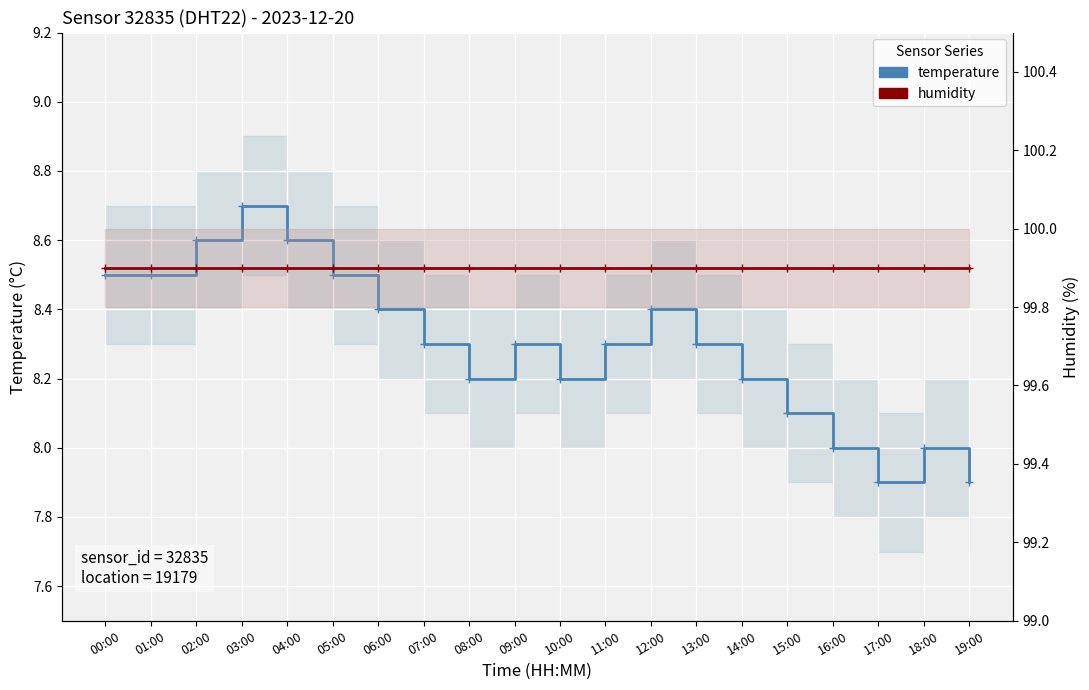

Does the chart display data point markers on the line(s)?

Yes